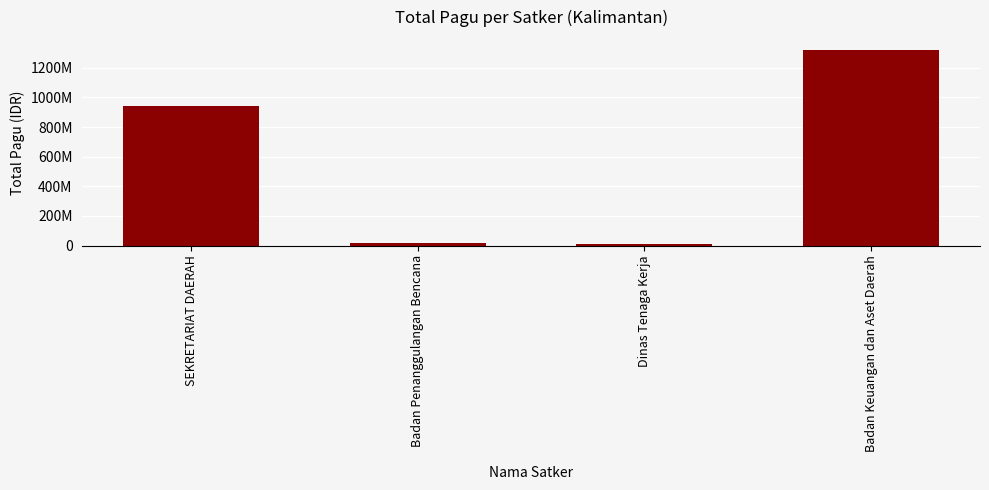

The value at Badan Penanggulangan Bencana is 14700000. True or false?

True